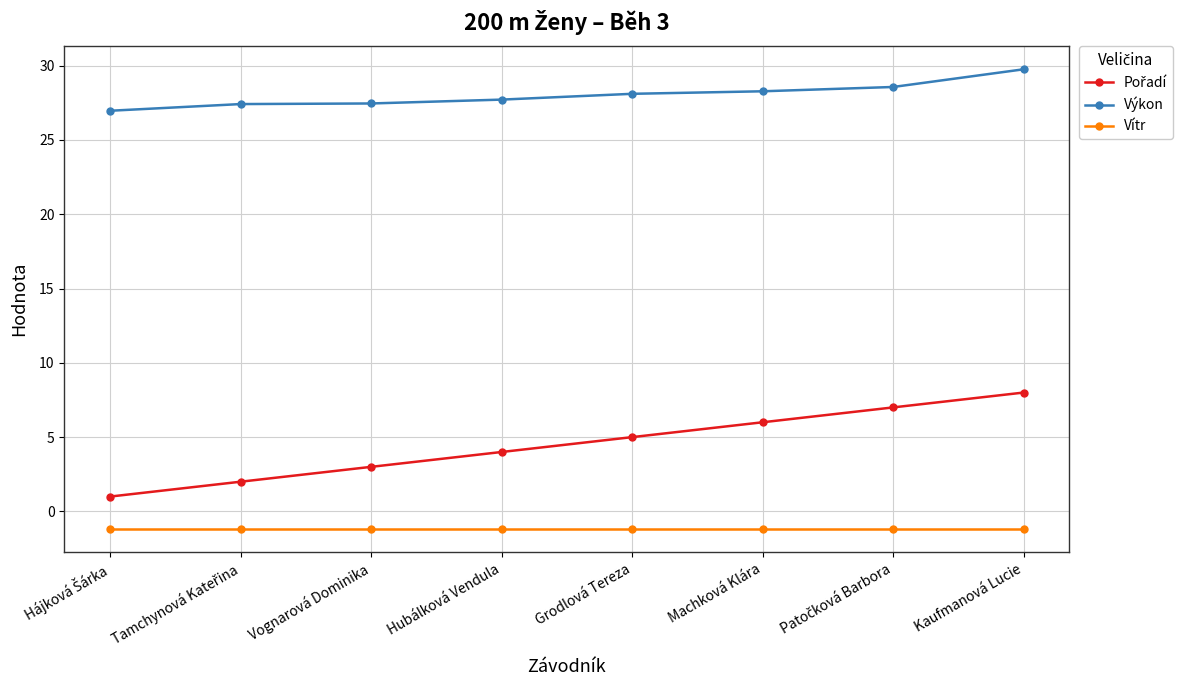

Which series has the largest total across all categories?

Výkon